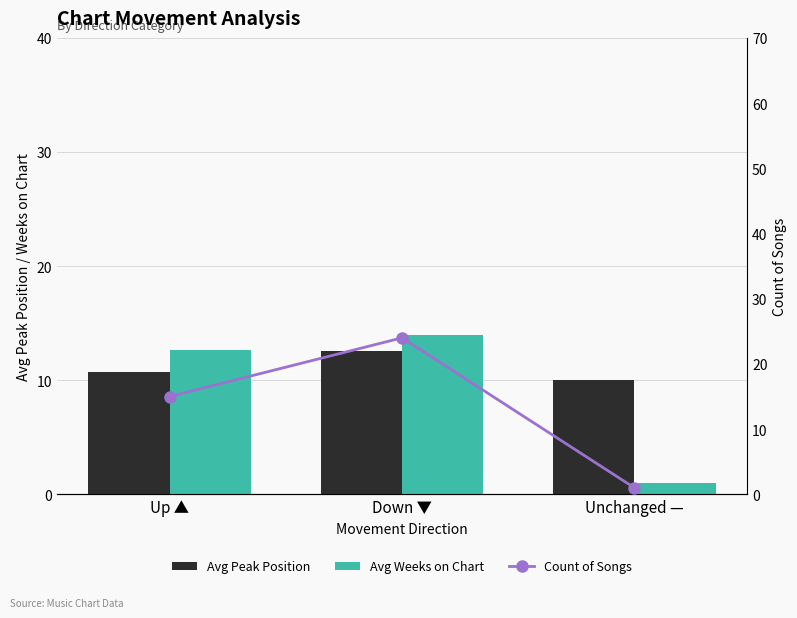

Does the chart contain stacked bars?

No